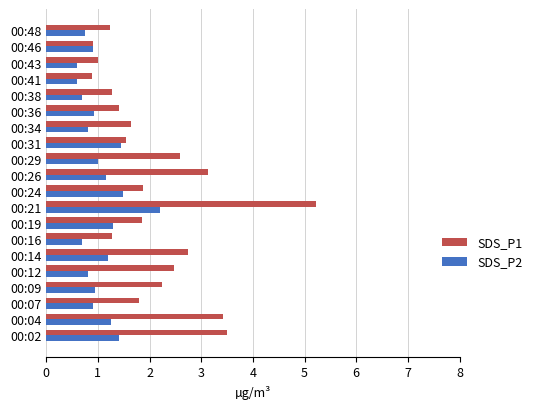

Which series has the largest range (max minus min)?

SDS_P1